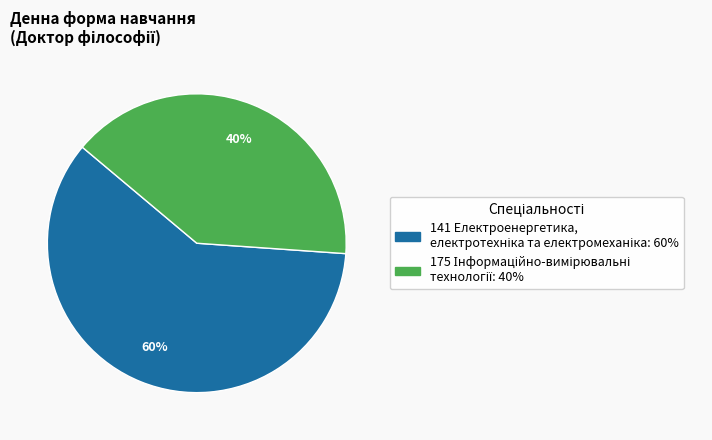

Which category has the biggest portion of the pie?

141